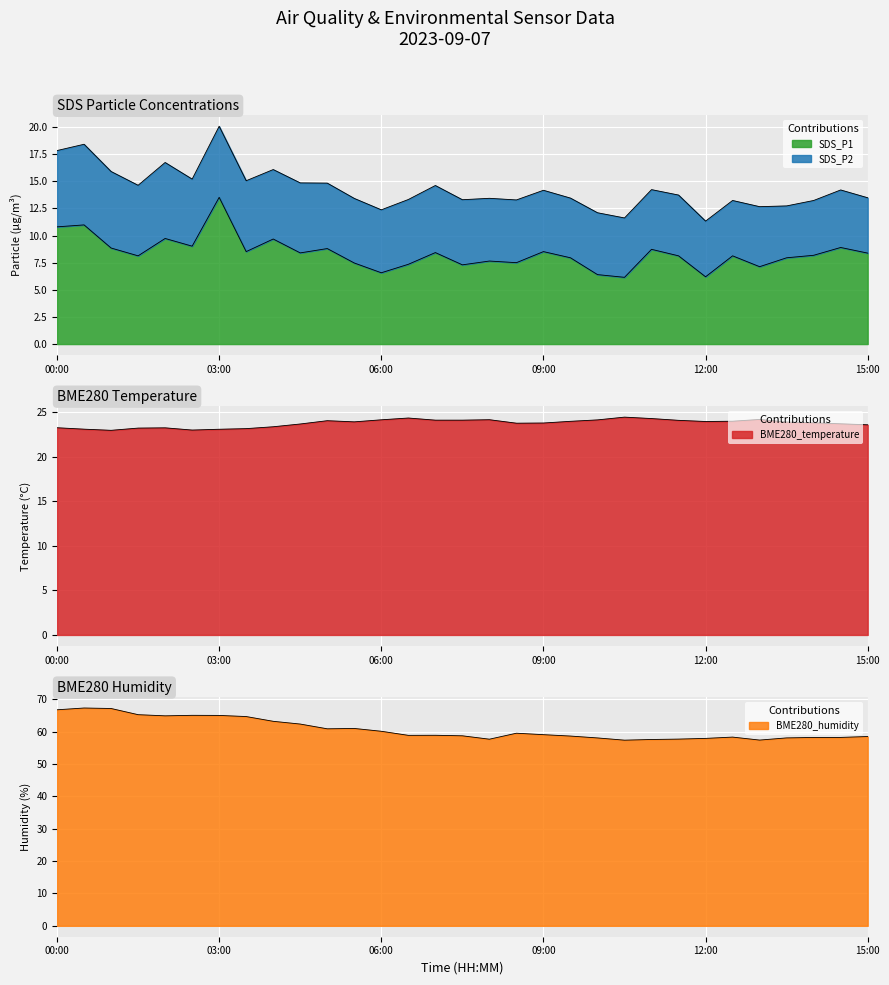

The value of BME280_humidity at 04:30 is 31.7. True or false?

False